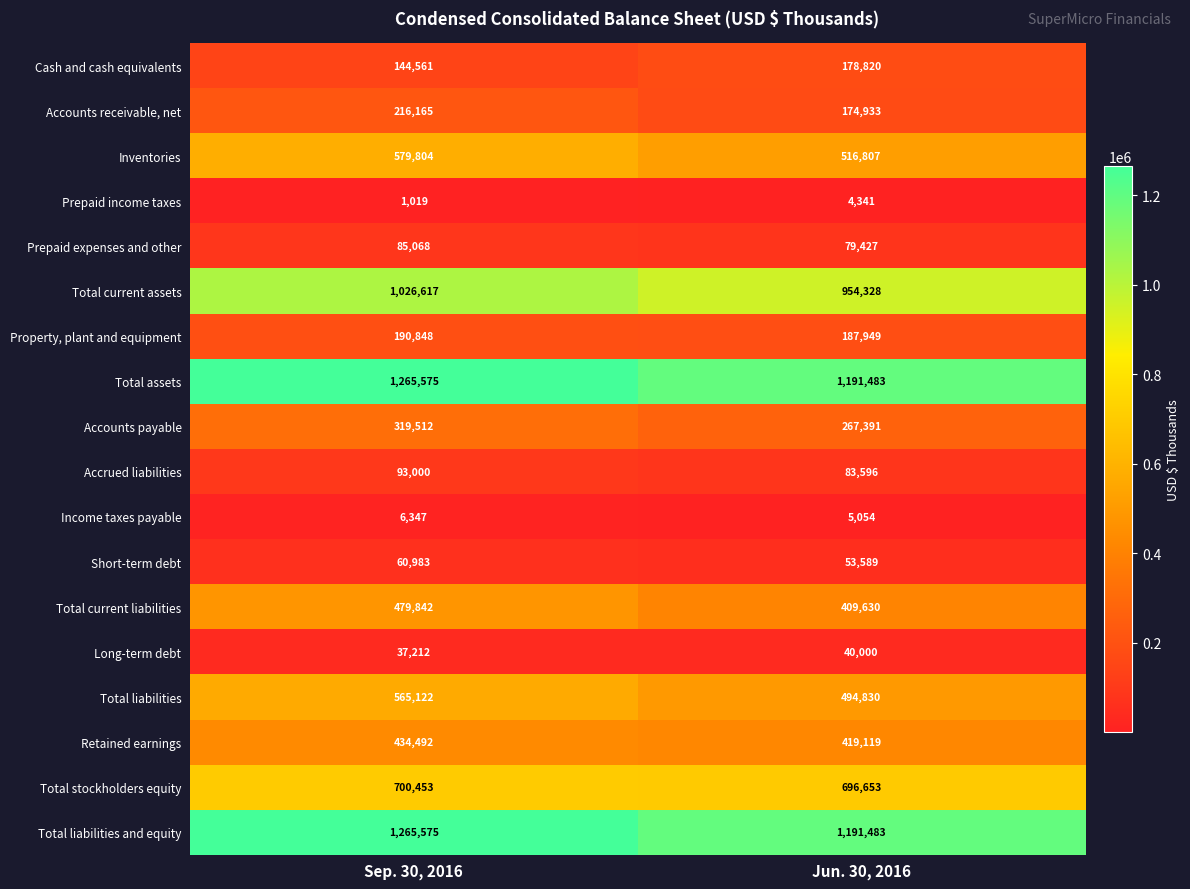

The value of Accounts payable at Jun. 30, 2016 is 267391. True or false?

True